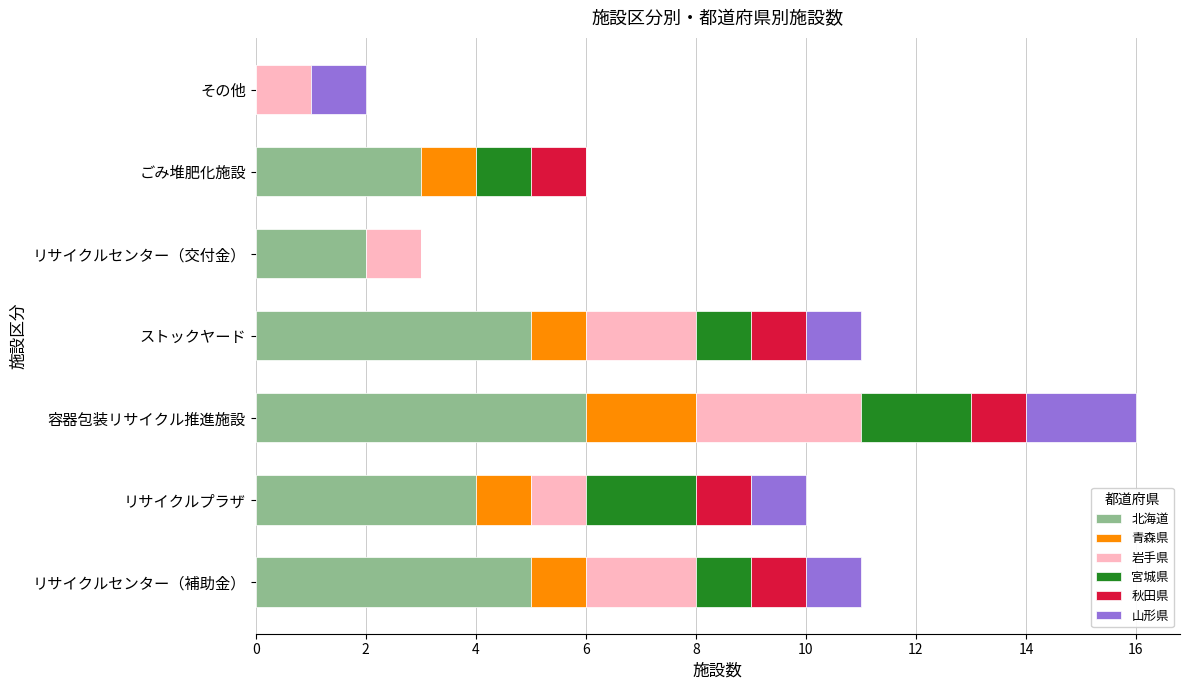

The value of 北海道 at ストックヤード is 5. True or false?

True